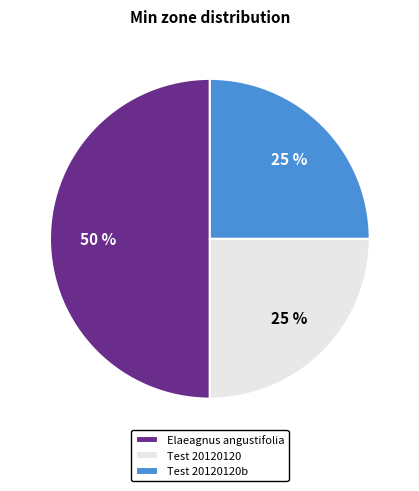

Combined, do Test 20120120 and Elaeagnus angustifolia account for over 50%?

Yes